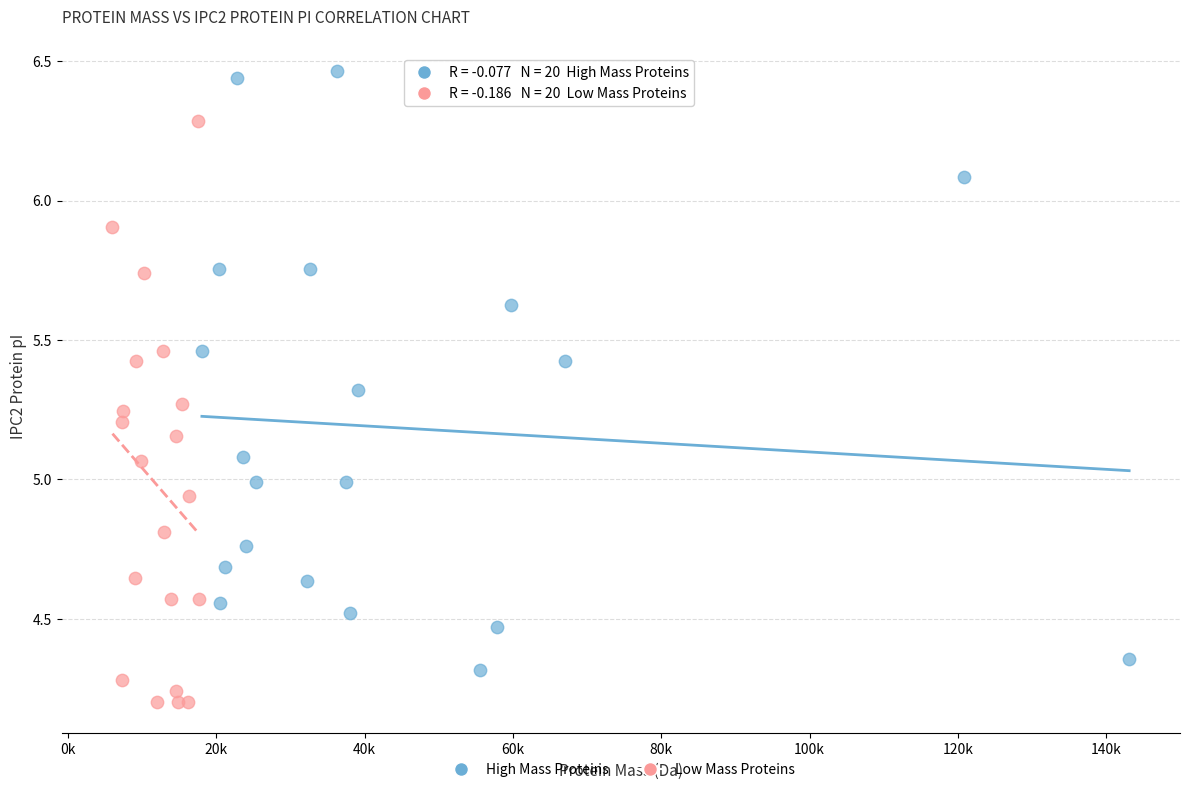

Which series reaches the minimum Y coordinate?

Low Mass Proteins